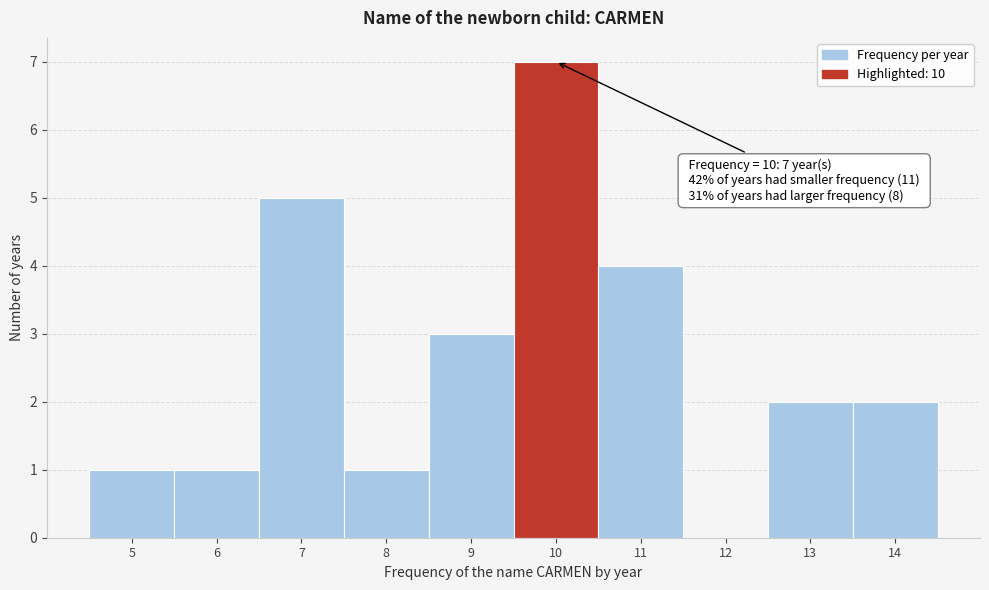

Which range on the x-axis has the tallest bar?

9.5 to 10.5